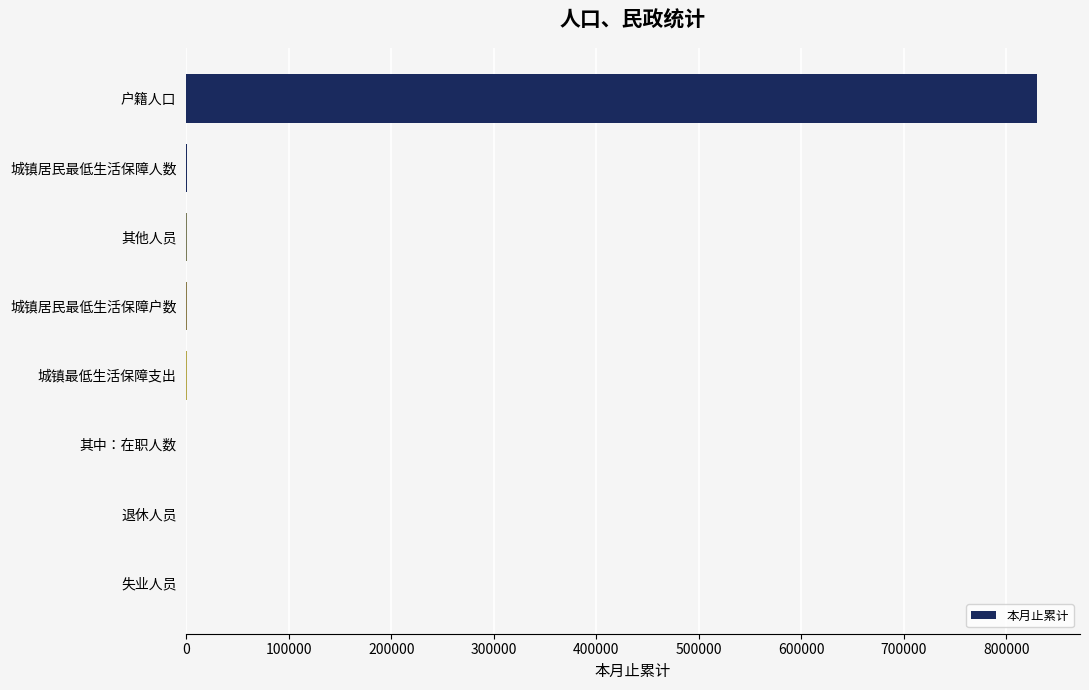

Which category has the highest value across all series?

户籍人口